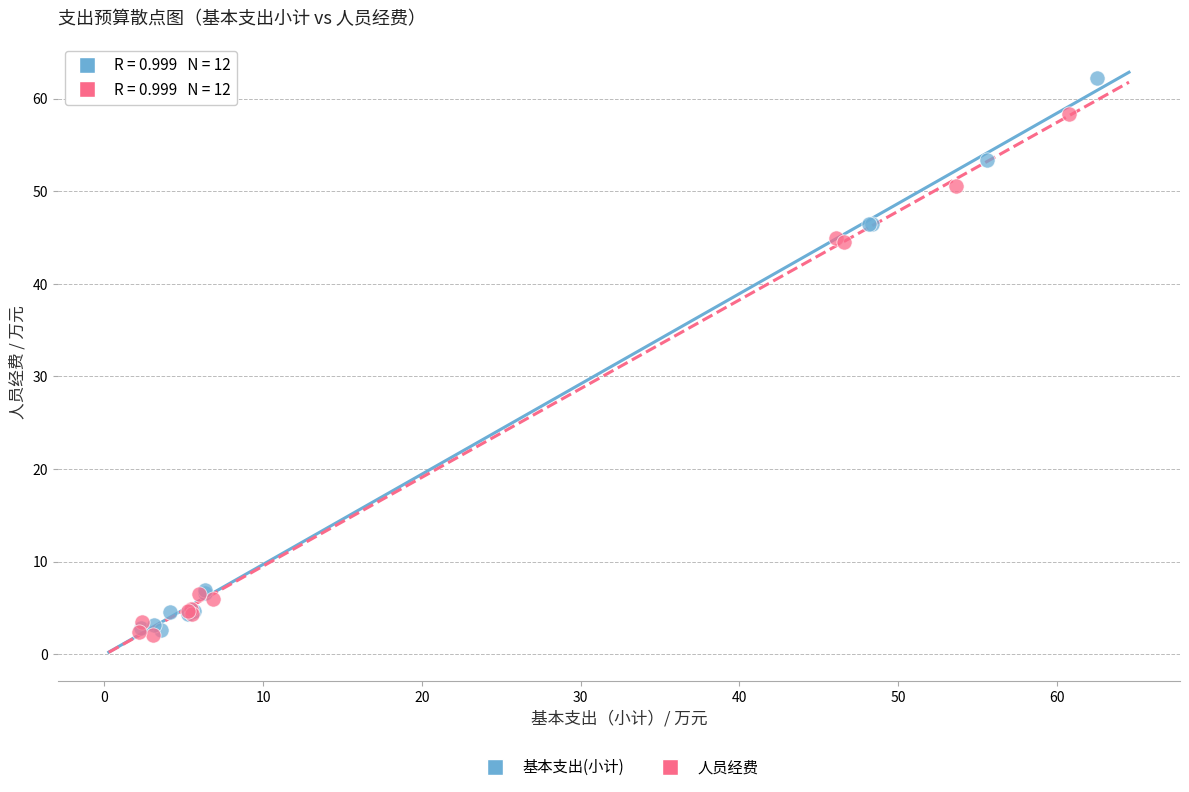

Which series reaches the maximum Y coordinate?

基本支出(小计)